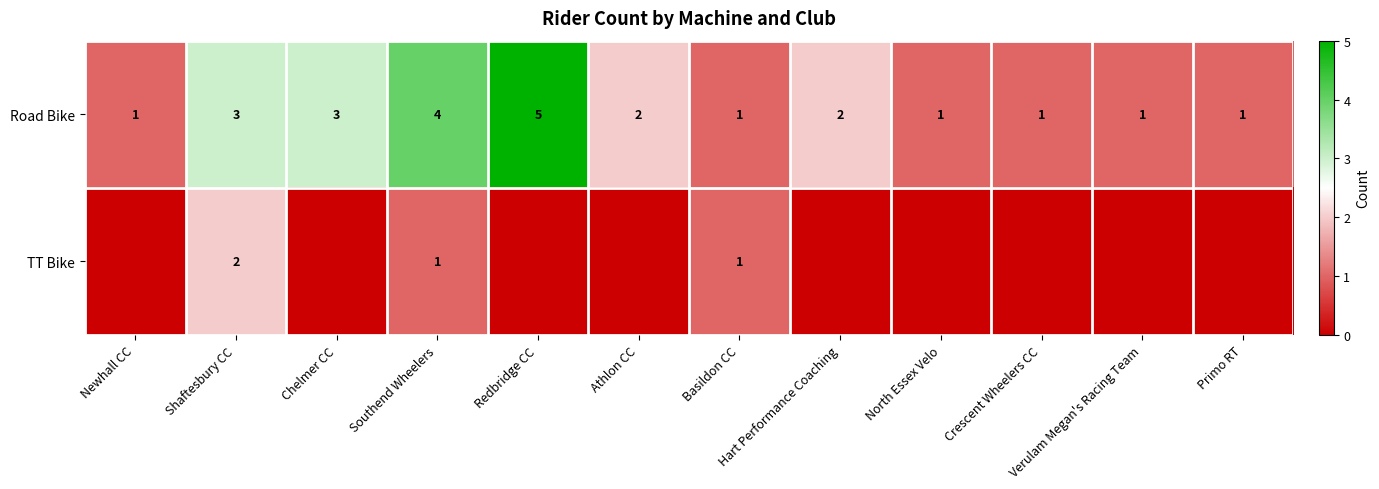

What is the difference between the second highest and minimum values in the Road Bike series?

3